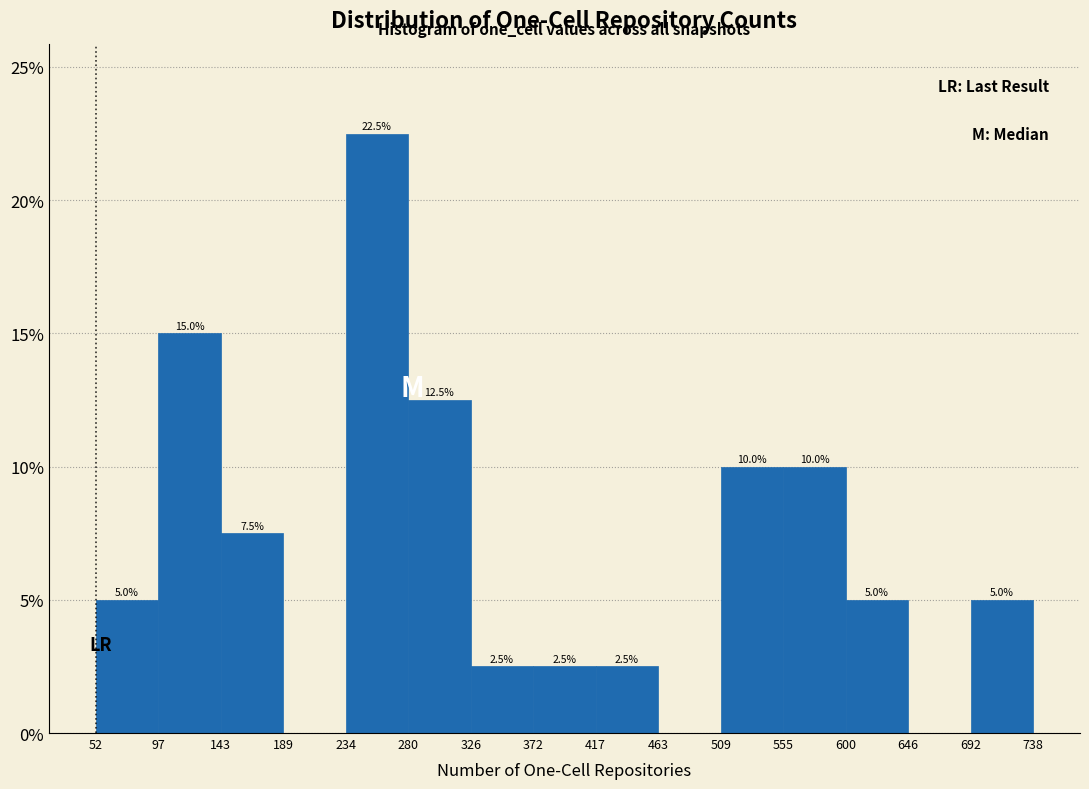

Over which range of the x-axis is the bar tallest?

234 to 280